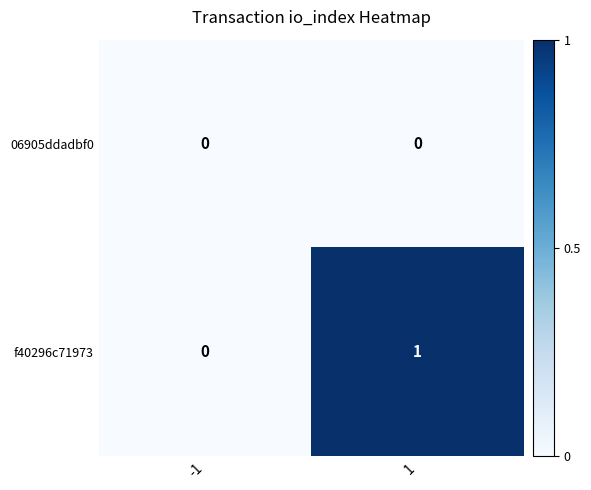

Reading left to right, transcribe all the data shown in this chart.

06905ddadbf0: -1=0	1=0
f40296c71973: -1=0	1=1